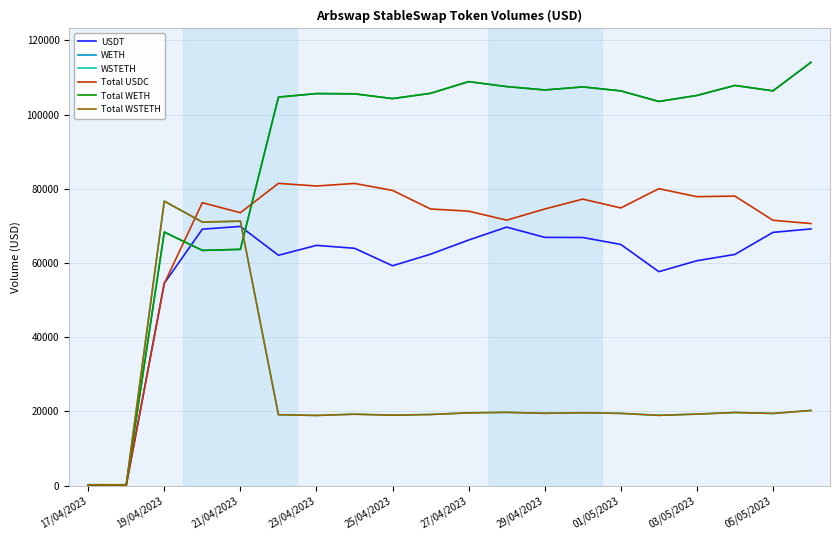

What is the difference between the maximum and second lowest values in the Total WETH series?

113899.8